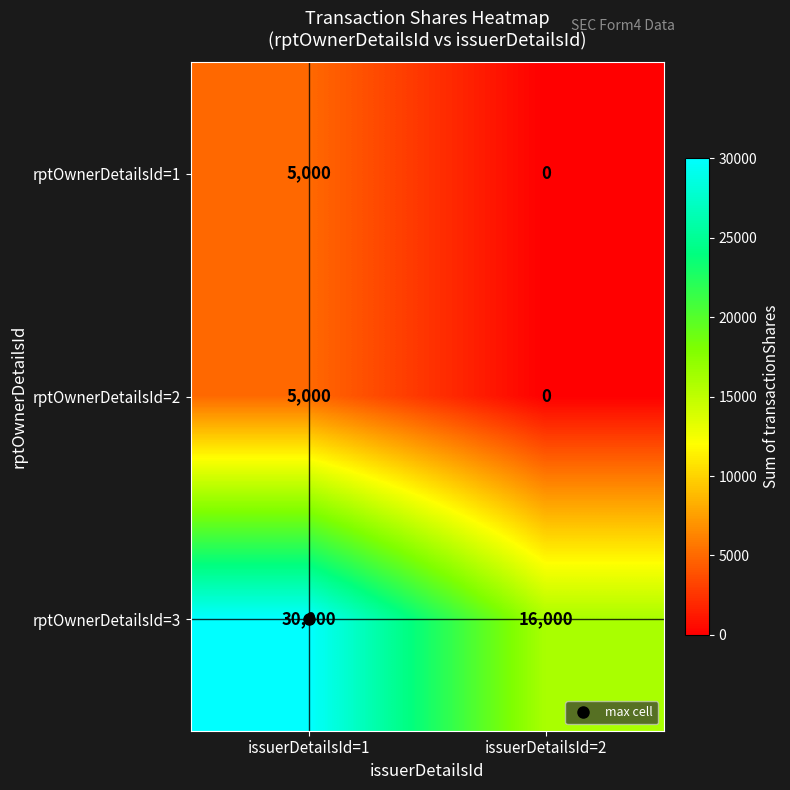

Read the rptOwnerDetailsId=2 value at issuerDetailsId=1.

5000